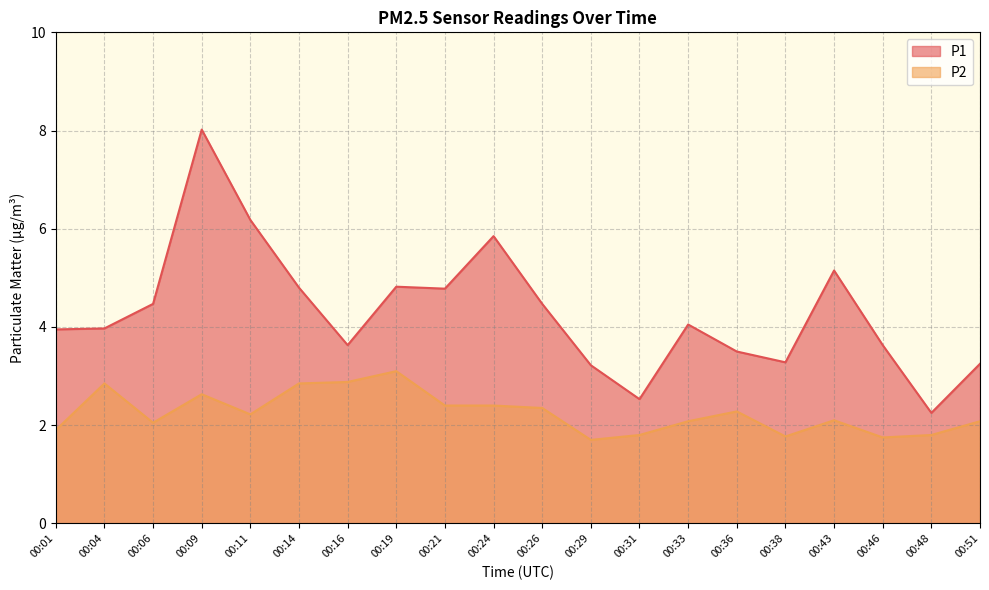

Between 00:01 and 00:19, which series saw the biggest shift?

P2